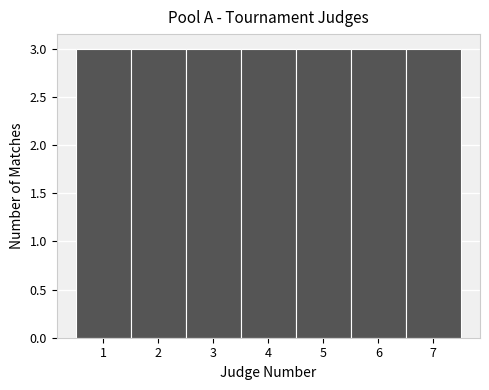

How tall is the bar that spans 2.5 to 3.5 on the x-axis? The values are not printed on the chart, so give them approximately, as read against the axis.

3